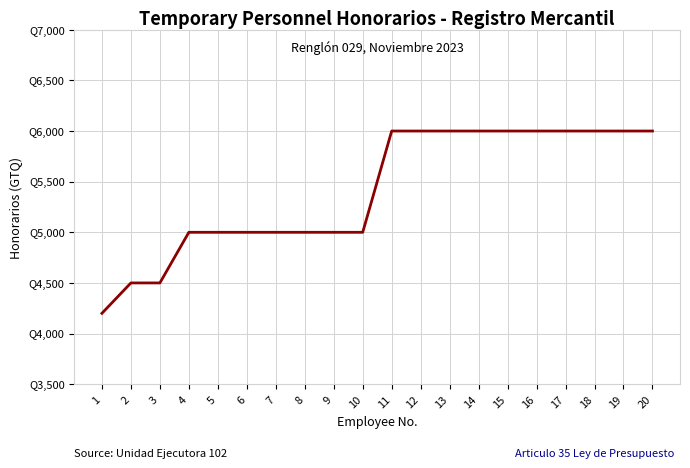

What is the ratio of the value at 16 to the value at 12?

1.0